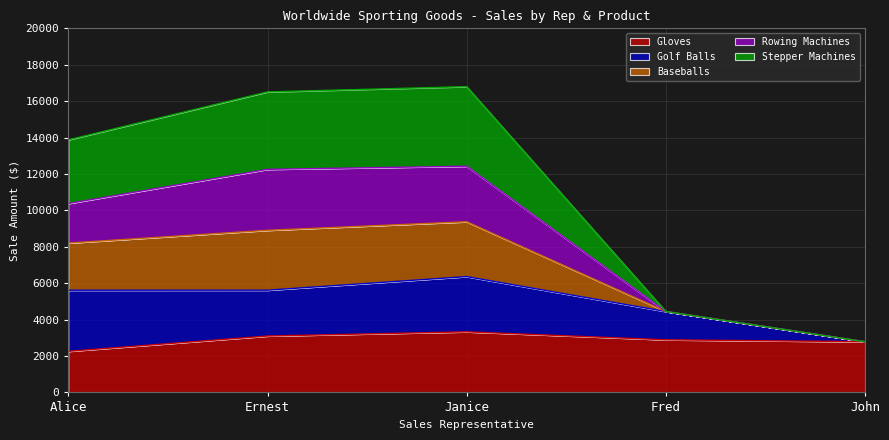

Is it true that Gloves equals 2890 at Fred?

True